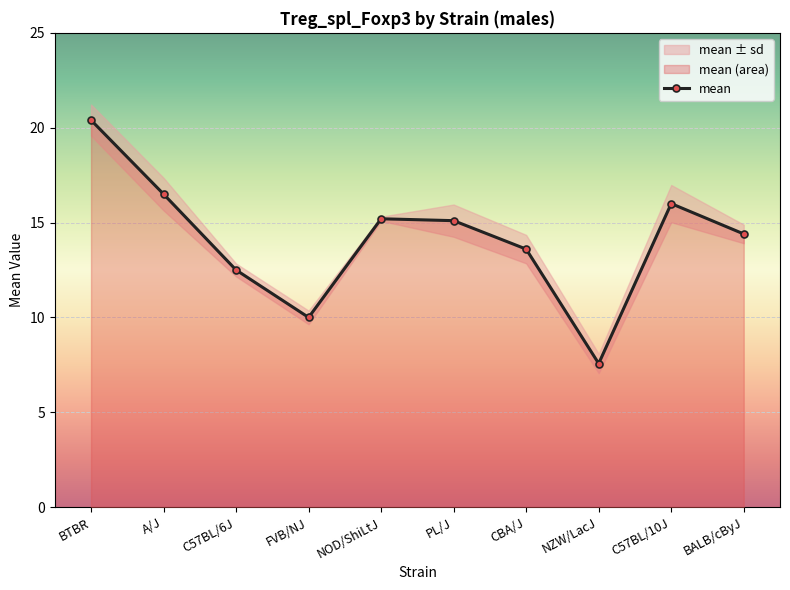

What is the label of the 5th point from the left?

NOD/ShiLtJ